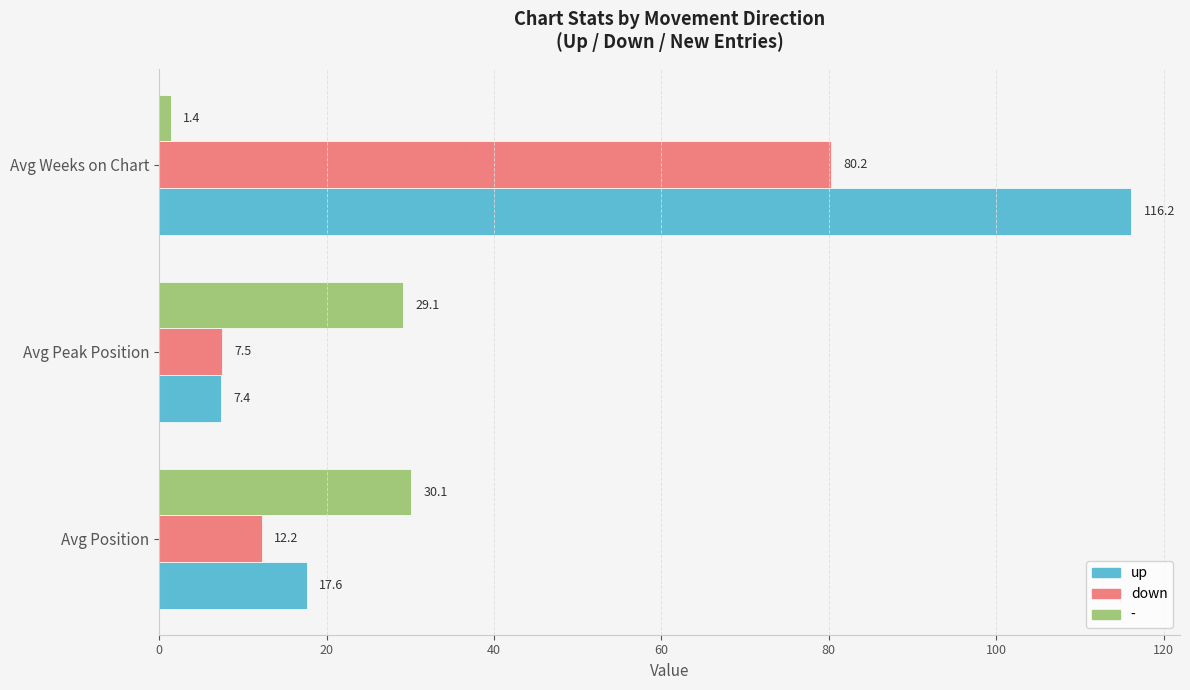

What is the lowest value of the up series?

7.4